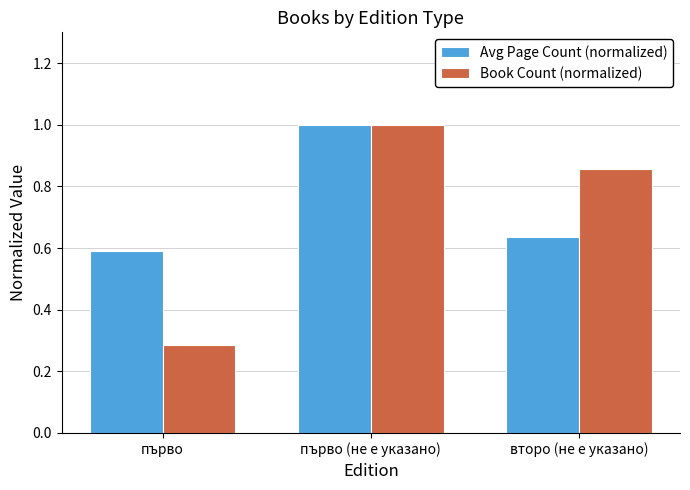

What is the difference between the maximum and second lowest values in the Book Count (normalized) series?

0.1